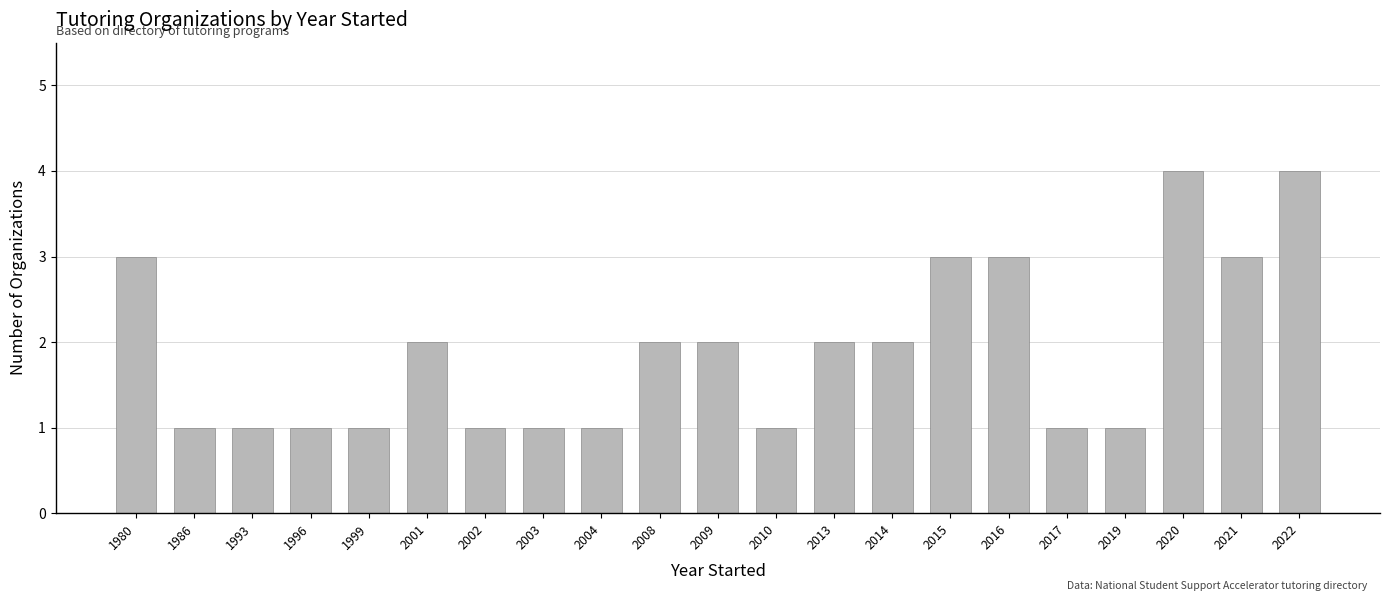

What is the ratio of the value at 2016 to the value at 1993?

3.0